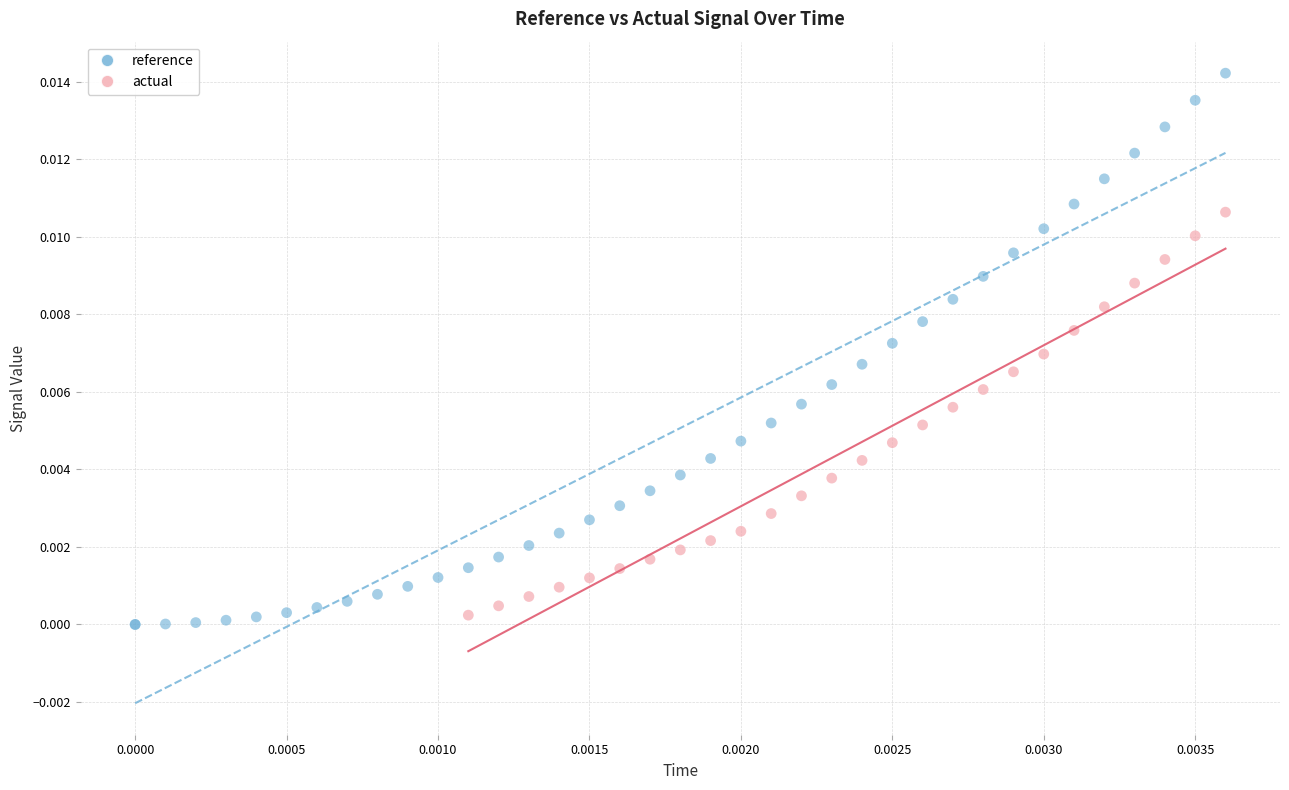

Which series has the largest Y range (max minus min)?

reference